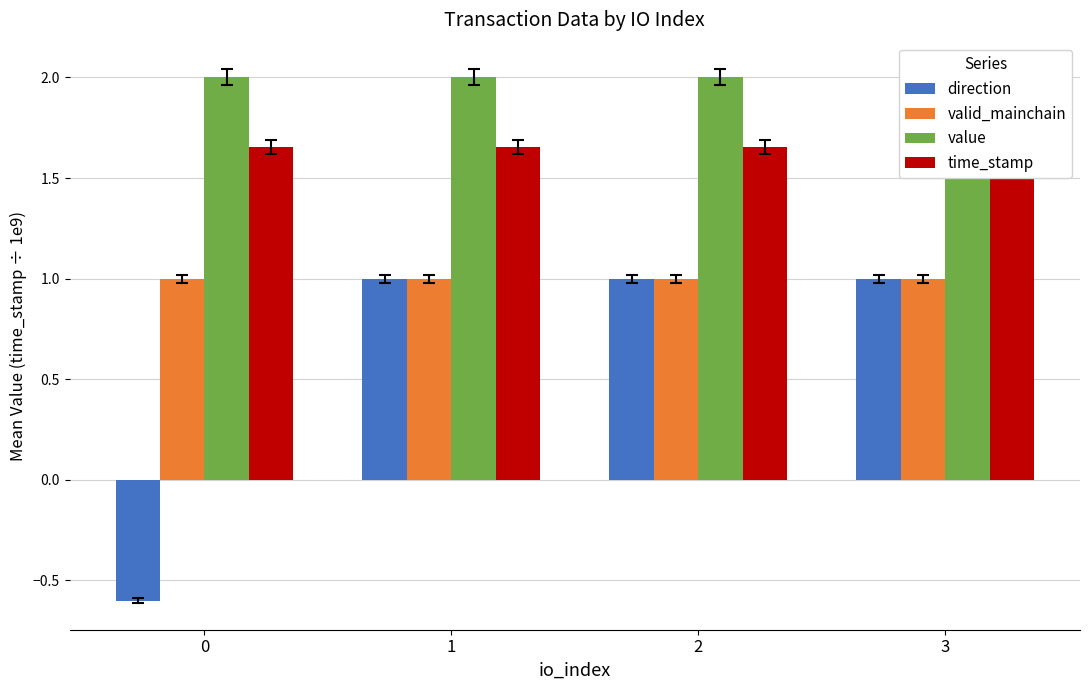

Reading left to right, what are all the values shown in this chart?

direction: 0=-0.6	1=1.0	2=1.0	3=1.0
valid_mainchain: 0=1.0	1=1.0	2=1.0	3=1.0
value: 0=2.0	1=2.0	2=2.0	3=2.0
time_stamp: 0=1.7	1=1.7	2=1.7	3=1.7